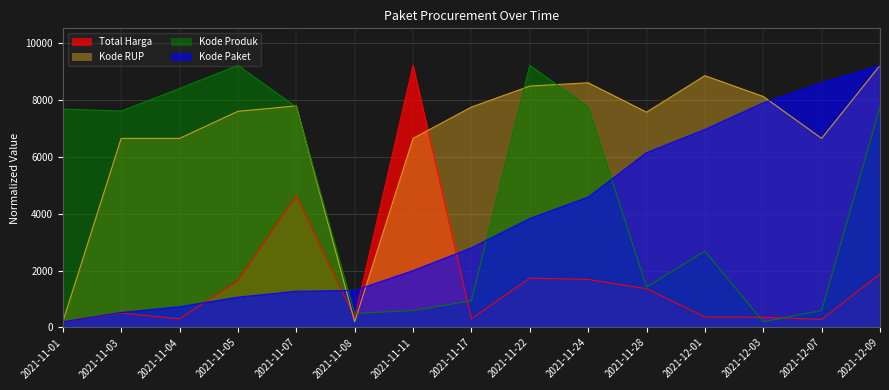

Where is Kode Produk nearest to the value 4700?

2021-12-01